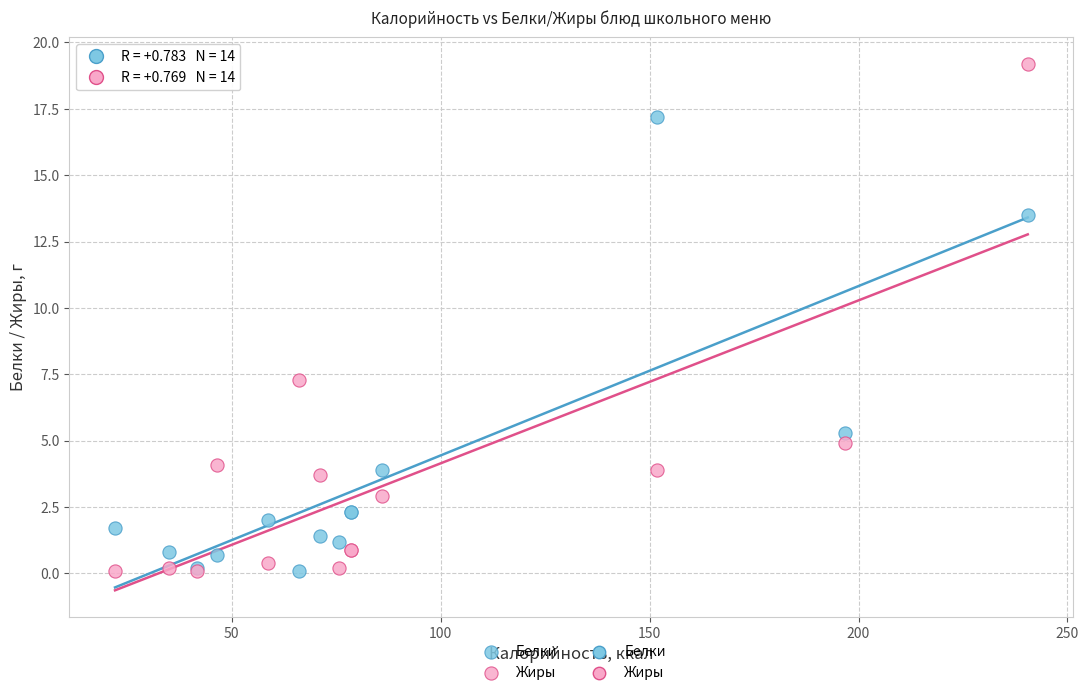

Which series has the widest spread of Y values?

Жиры